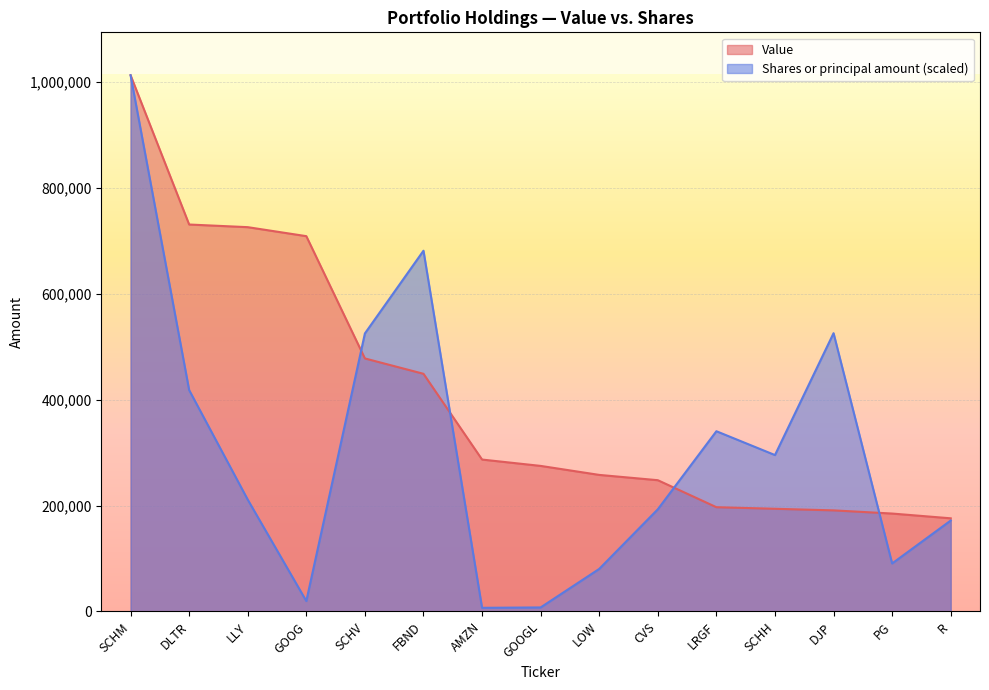

Reading left to right, transcribe all the data shown in this chart.

Value: SCHM=1013000.0	DLTR=731000.0	LLY=726000.0	GOOG=709000.0	SCHV=478000.0	FBND=449000.0	AMZN=287000.0	GOOGL=275000.0	LOW=258000.0	CVS=248000.0	LRGF=197000.0	SCHH=194000.0	DJP=191000.0	PG=185000.0	R=176000.0
Shares or principal amount: SCHM=1013000.0	DLTR=418196.3	LLY=211269.5	GOOG=19703.5	SCHV=525238.4	FBND=681499.0	AMZN=6916.3	GOOGL=7640.1	LOW=80422.4	CVS=193013.7	LRGF=340508.3	SCHH=295471.7	DJP=525720.9	PG=90716.4	R=171782.2